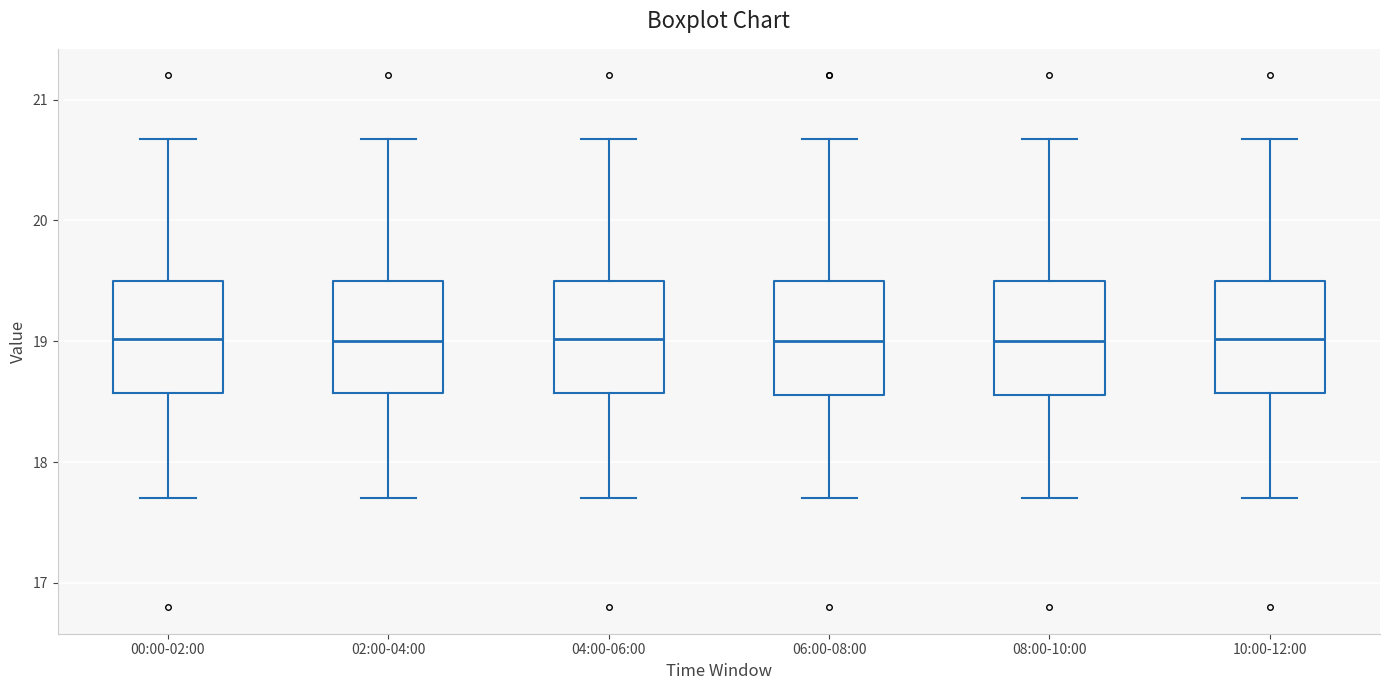

Reading left to right, read every box against the y-axis: the position of its median line, the range the box covers, and the ends of its whiskers. The values are not printed on the chart, so give them approximately, as read against the axis.

00:00-02:00: median 19.0, box 18.6 to 19.5, whiskers 17.7 to 20.7
02:00-04:00: median 19.0, box 18.6 to 19.5, whiskers 17.7 to 20.7
04:00-06:00: median 19.0, box 18.6 to 19.5, whiskers 17.7 to 20.7
06:00-08:00: median 19.0, box 18.6 to 19.5, whiskers 17.7 to 20.7
08:00-10:00: median 19.0, box 18.6 to 19.5, whiskers 17.7 to 20.7
10:00-12:00: median 19.0, box 18.6 to 19.5, whiskers 17.7 to 20.7